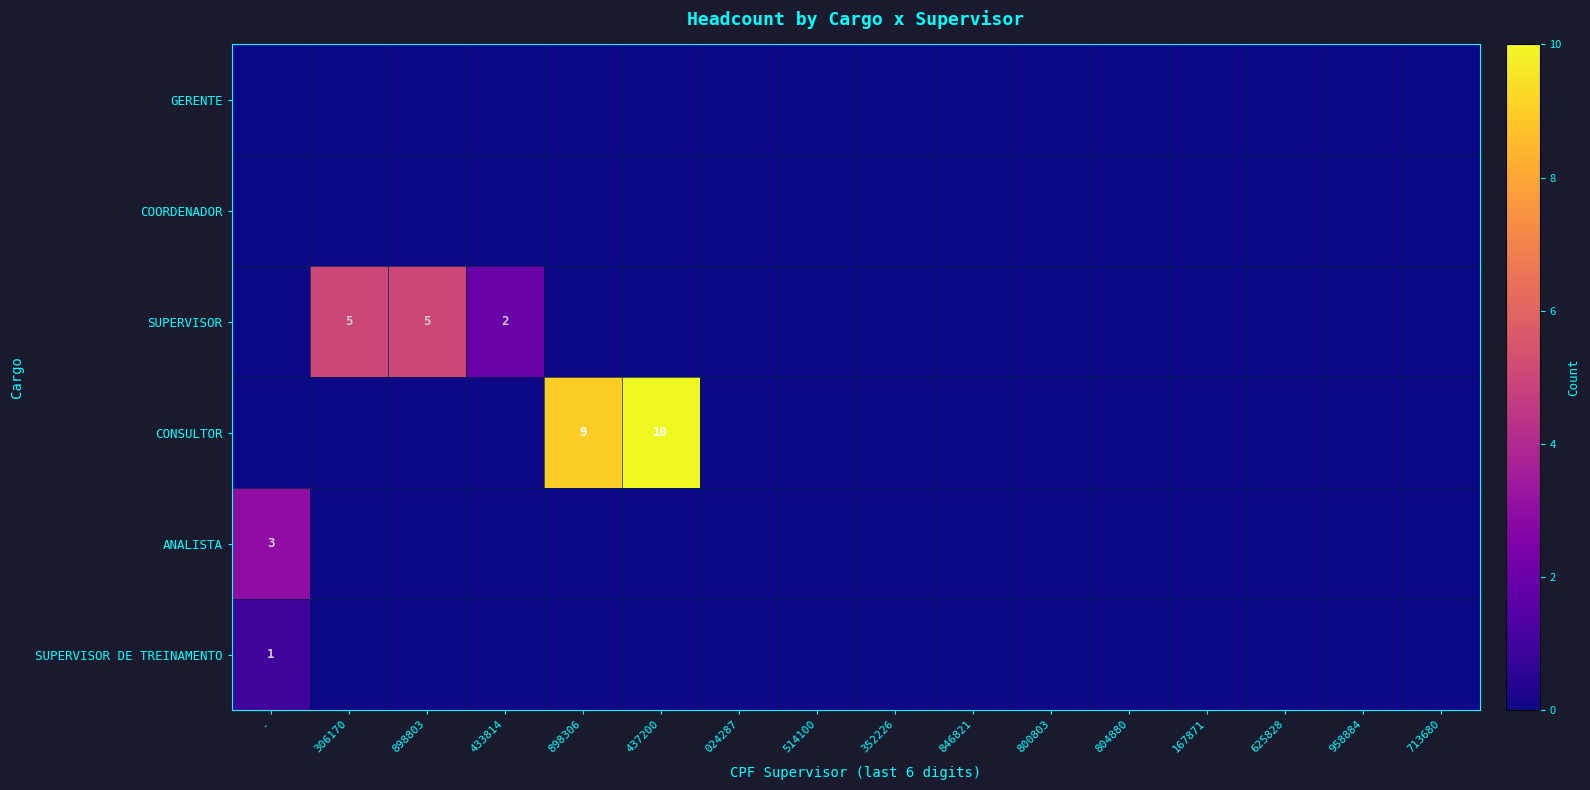

Which category has the lowest value across all series?

-